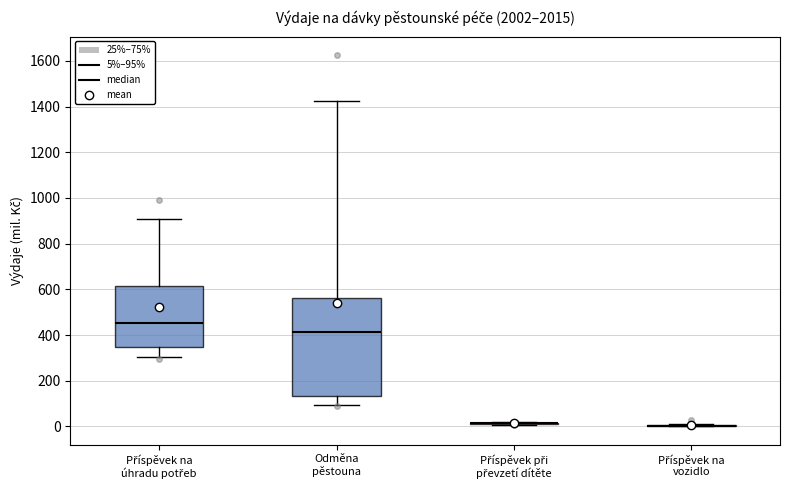

Comparing the boxes themselves (not the whiskers), which one is the tallest?

Odměna pěstouna